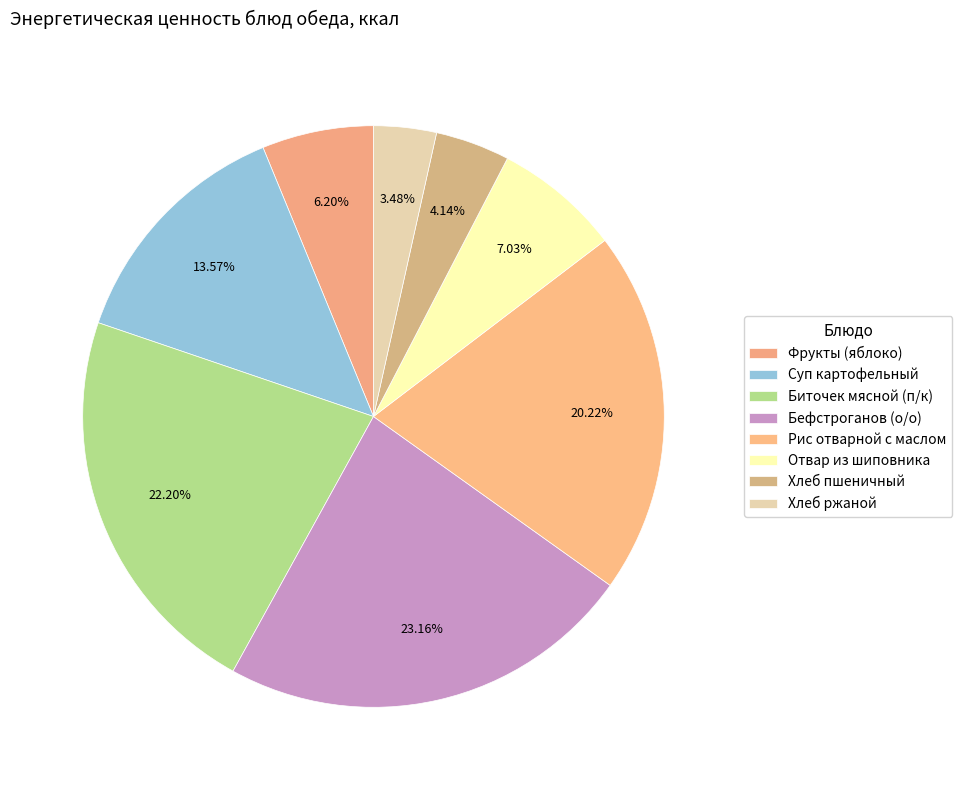

How many segments does this pie chart have?

8